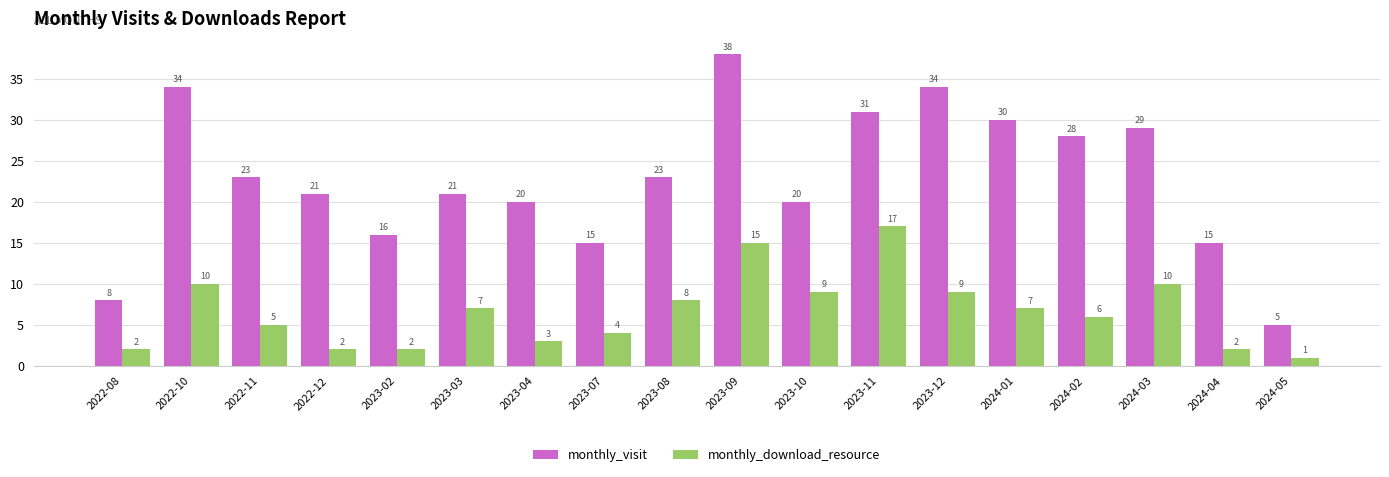

The monthly_visit series shows 8 at 2024-05. True or false?

False